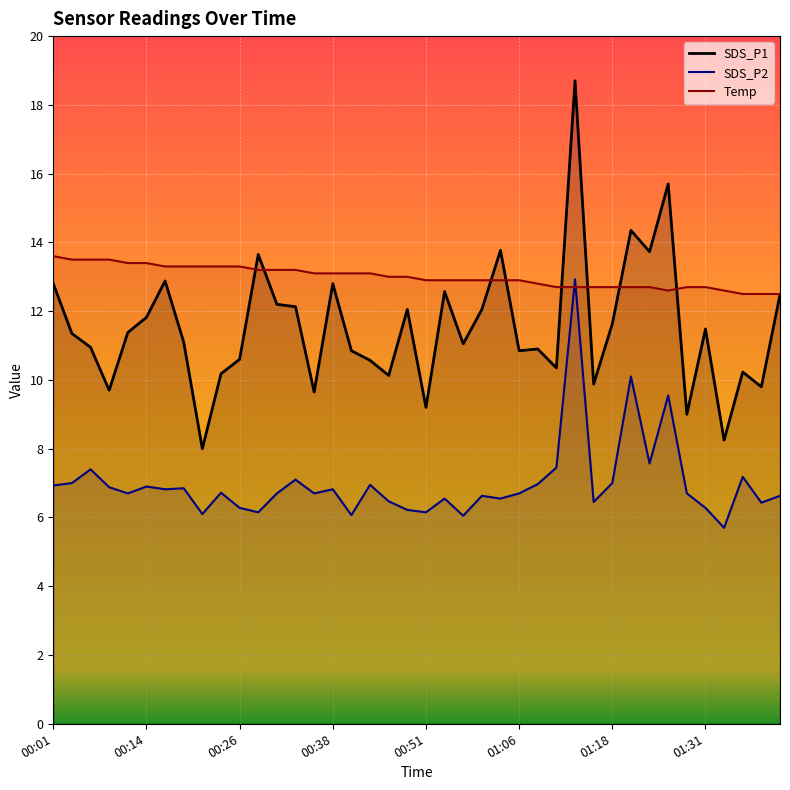

The value of SDS_P2 at 00:26 is 10.1. True or false?

False